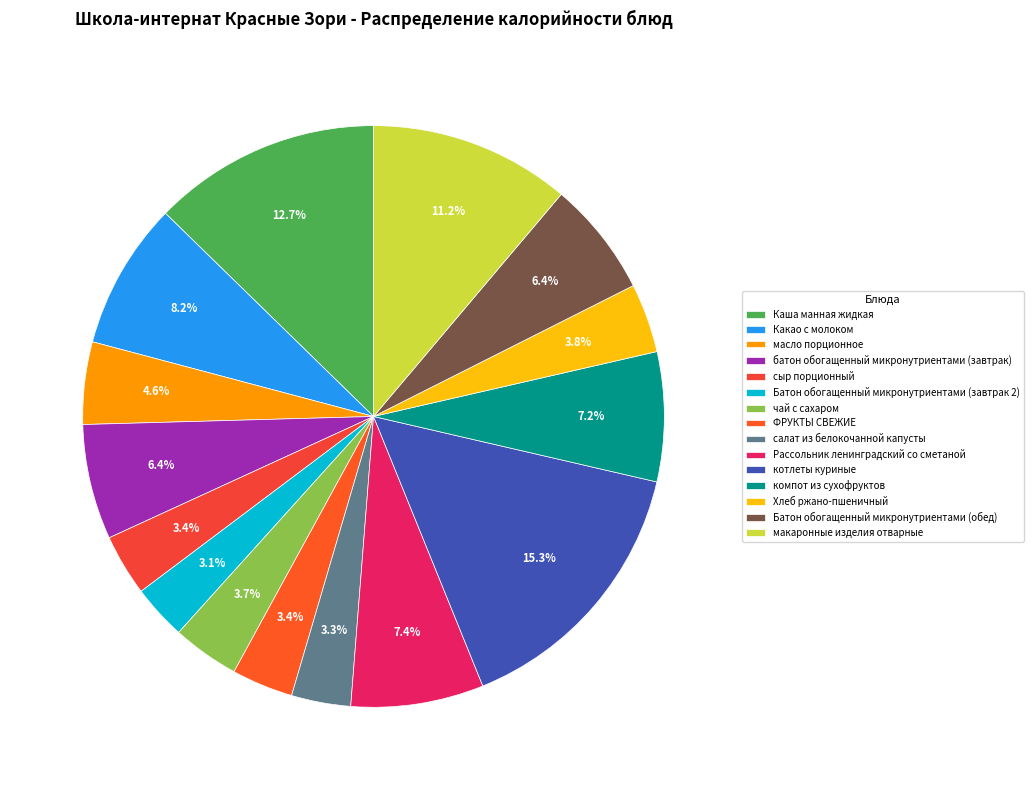

What percentage do чай с сахаром and Какао с молоком together represent?

11.9%